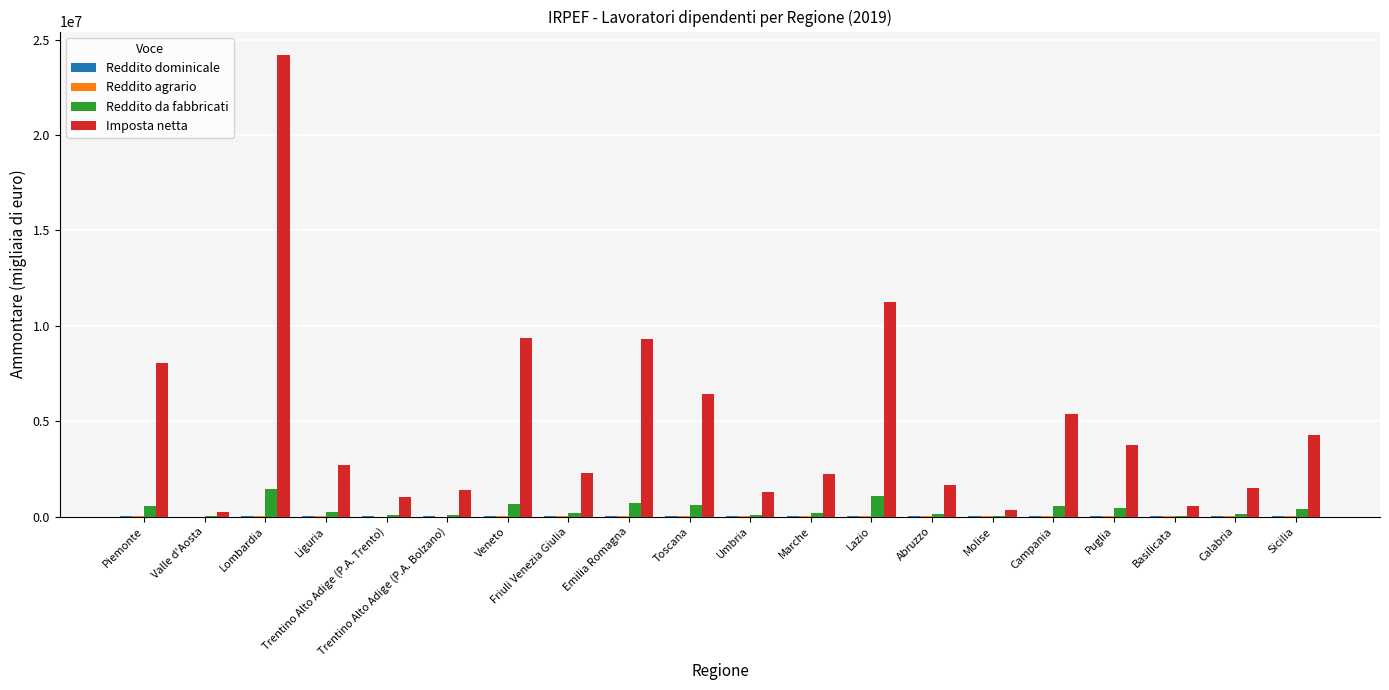

What is the maximum value shown in the chart?

24218367